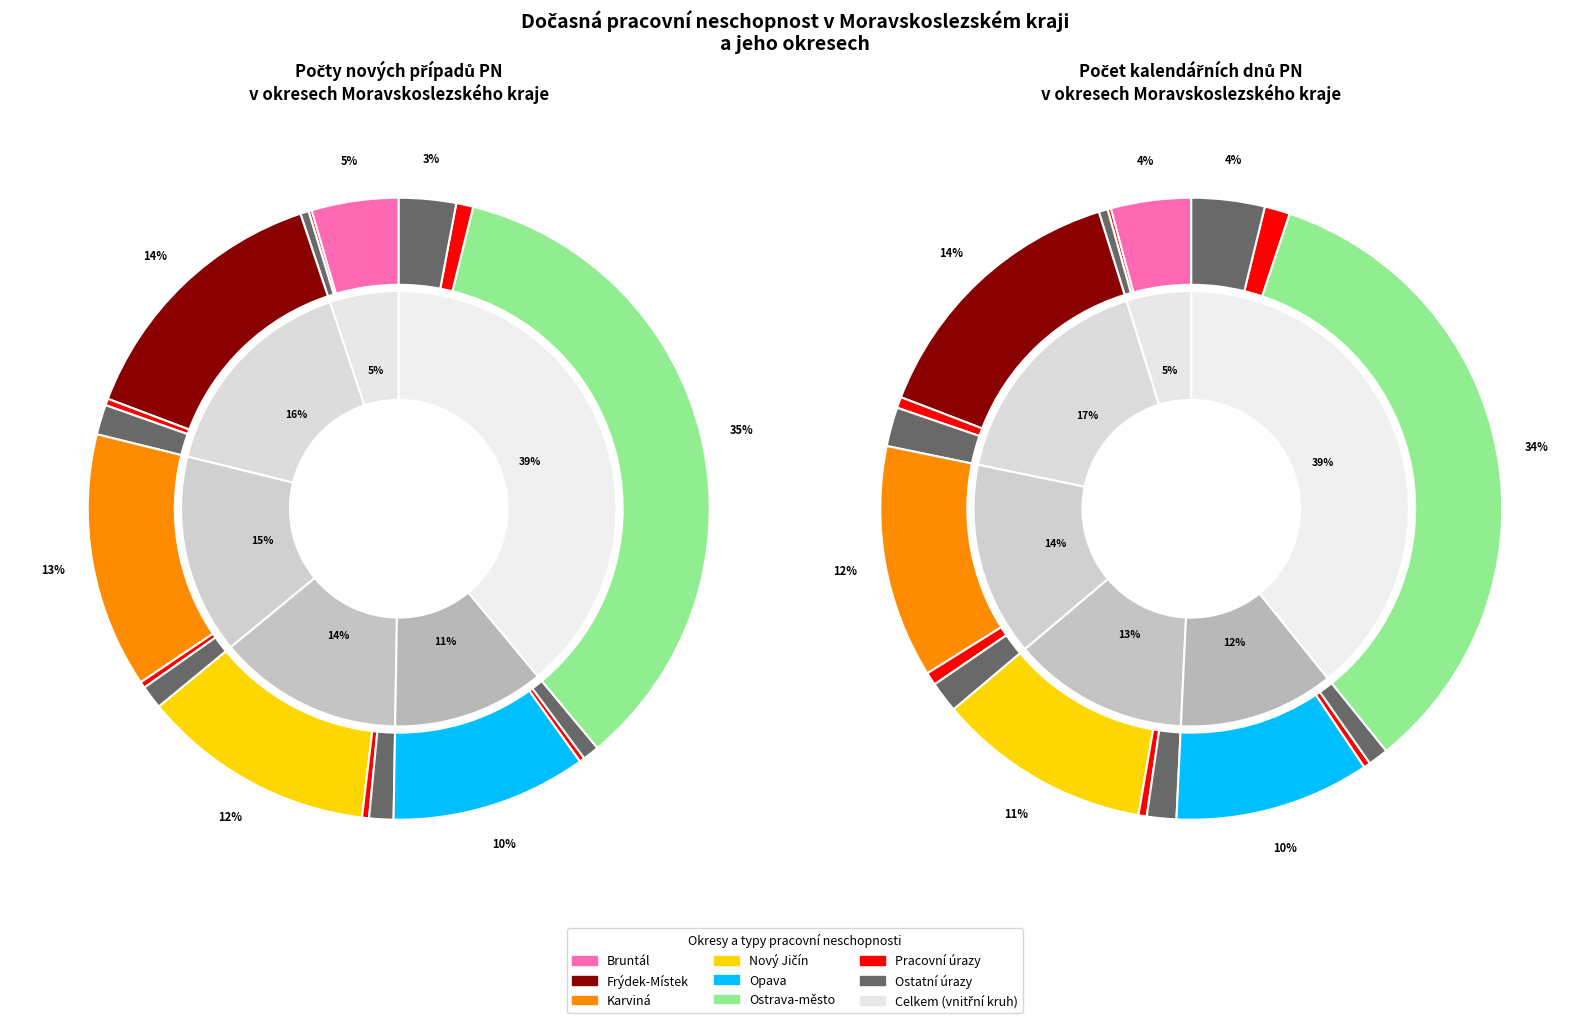

Count the number of slices in the pie.

6